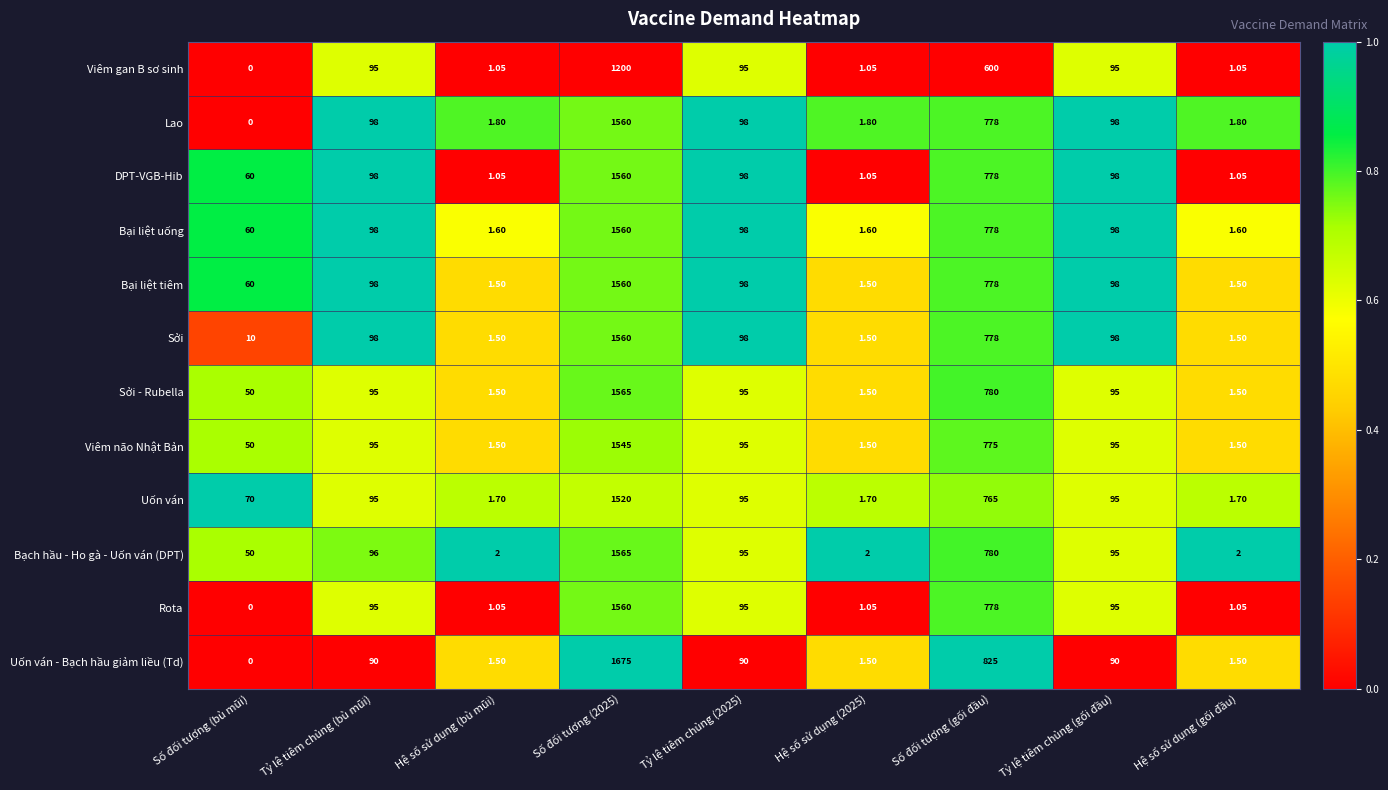

Is the value of Bạch hầu - Ho gà - Uốn ván (DPT) at Số đối tượng (2025) greater than the value of Bại liệt uống at Hệ số sử dụng (2025)?

Yes